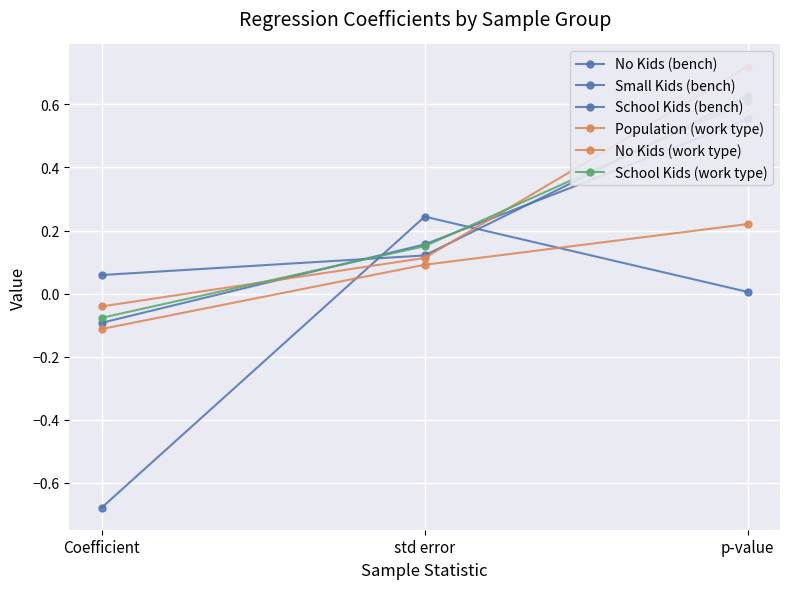

What are all the series names shown in the legend?

No Kids (bench), Small Kids (bench), School Kids (bench), Population (work type), No Kids (work type), School Kids (work type)